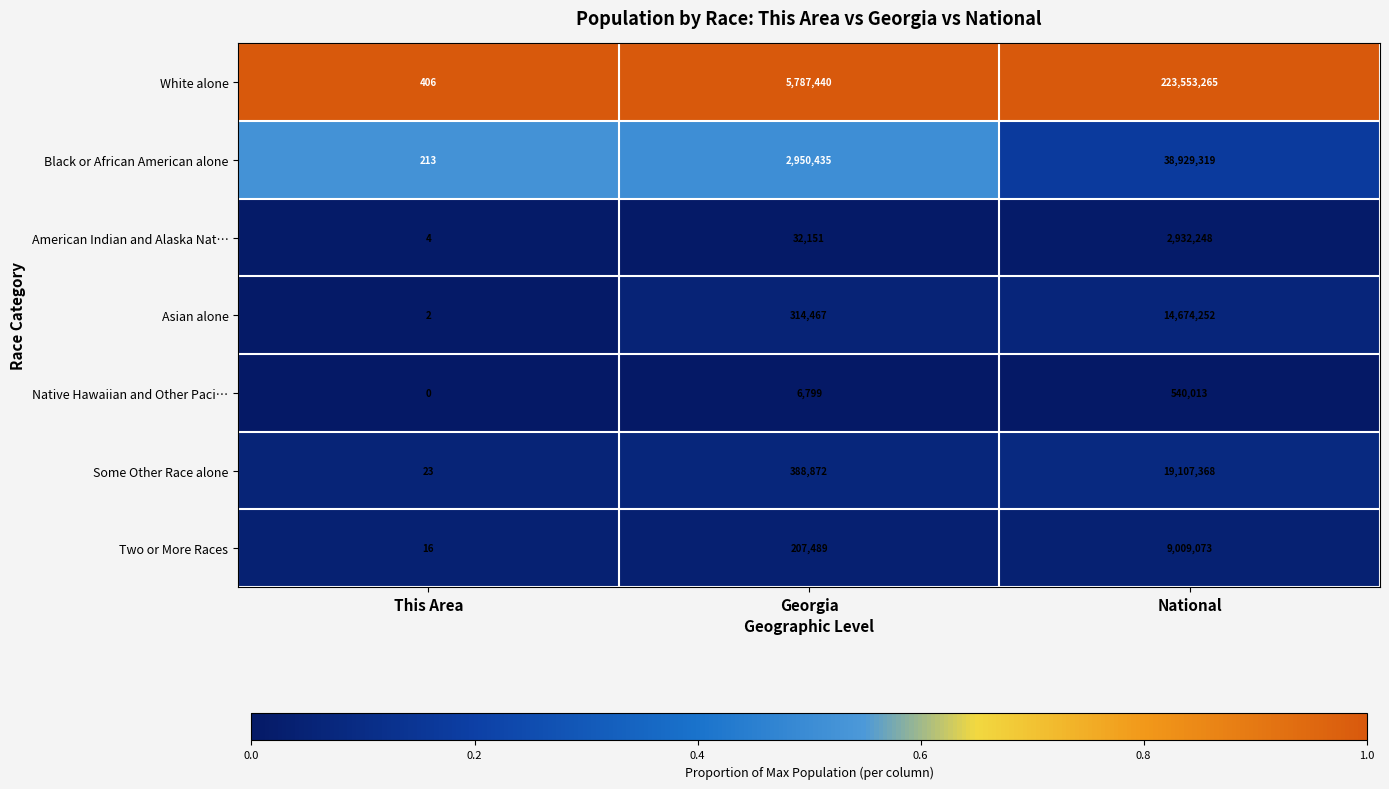

The value of Native Hawaiian and Other Paci… at Georgia is 2718. True or false?

False